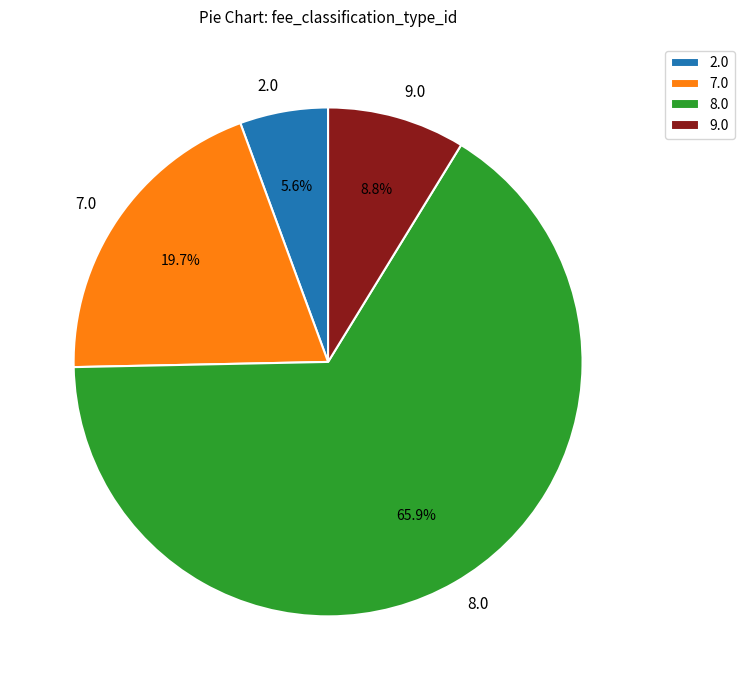

What is the smallest slice in the pie chart?

2.0